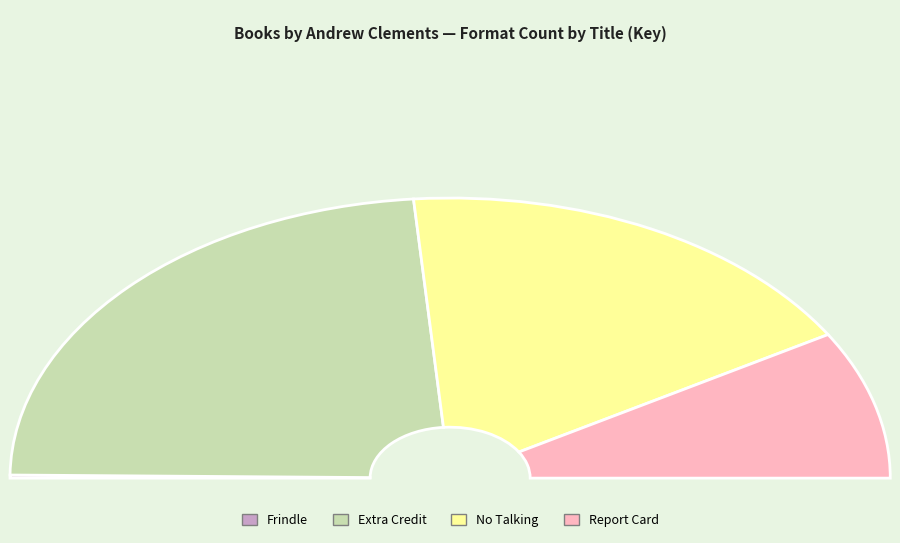

Does any single category account for the majority?

No